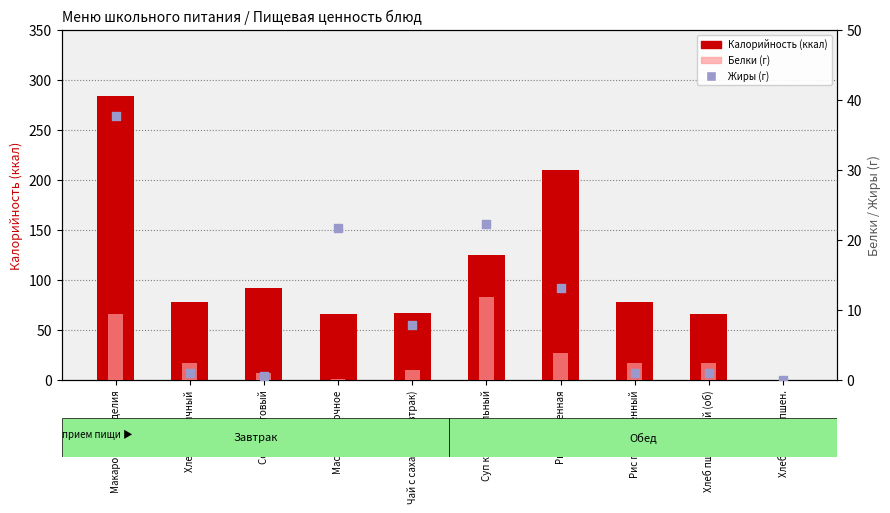

At which category is the sum across all series the highest?

Макаронные изделия